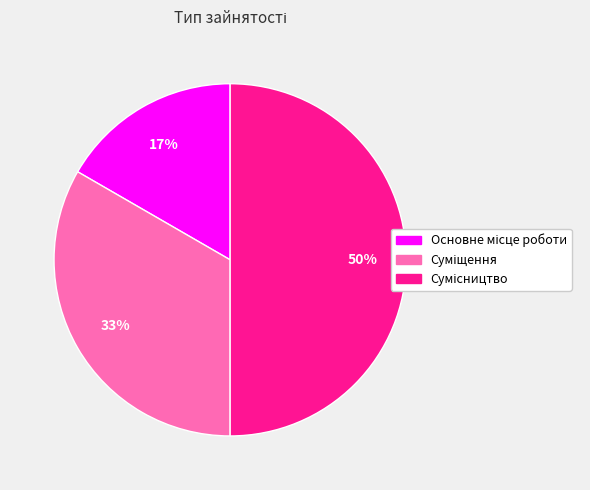

To the nearest percent, what is the difference between the largest and smallest slice percentages?

33%